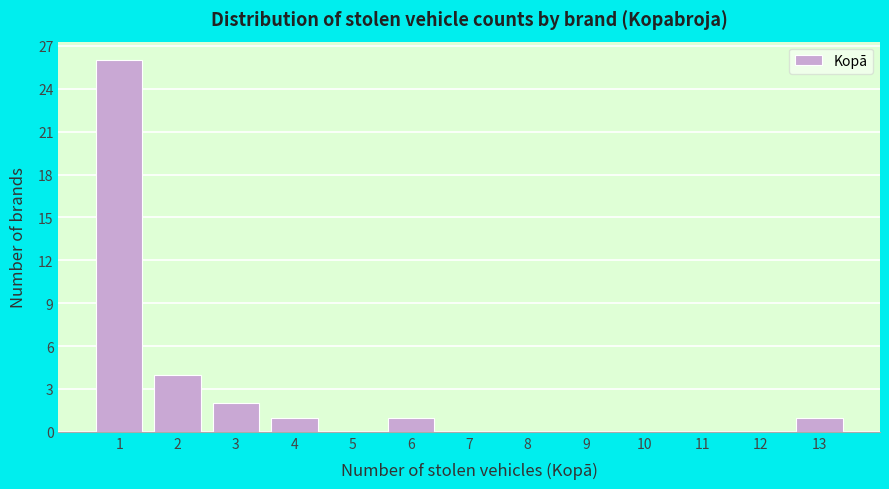

Reading right to left, extract all data points from this chart.

13=1	12=0	11=0	10=0	9=0	8=0	7=0	6=1	5=0	4=1	3=2	2=4	1=26